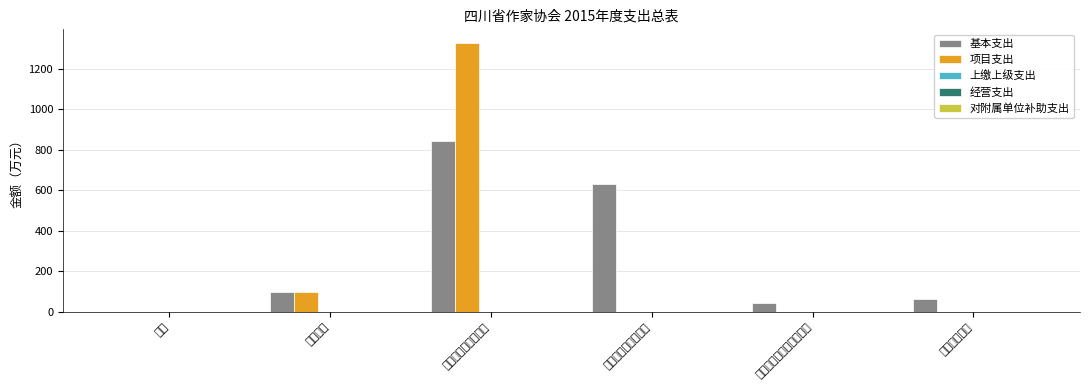

How many groups of bars are there?

6